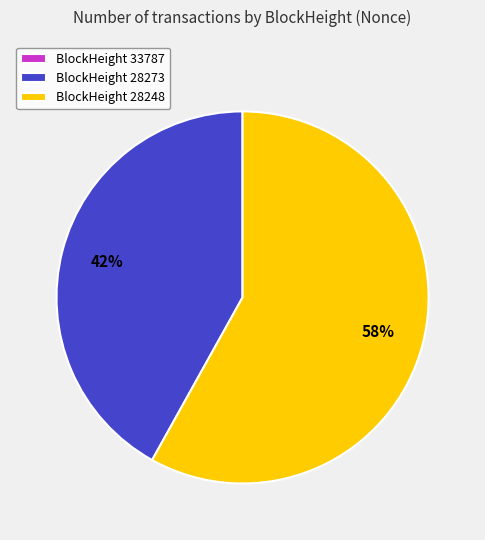

True or false: BlockHeight 28248 accounts for 58% of the total.

True